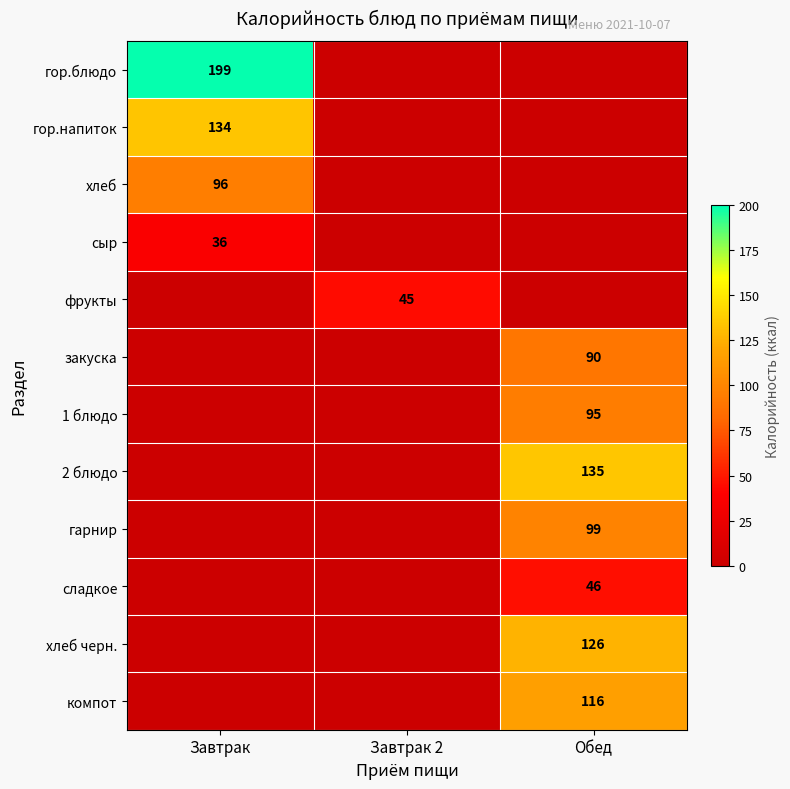

Which has a higher value, Обед or Завтрак 2?

Обед